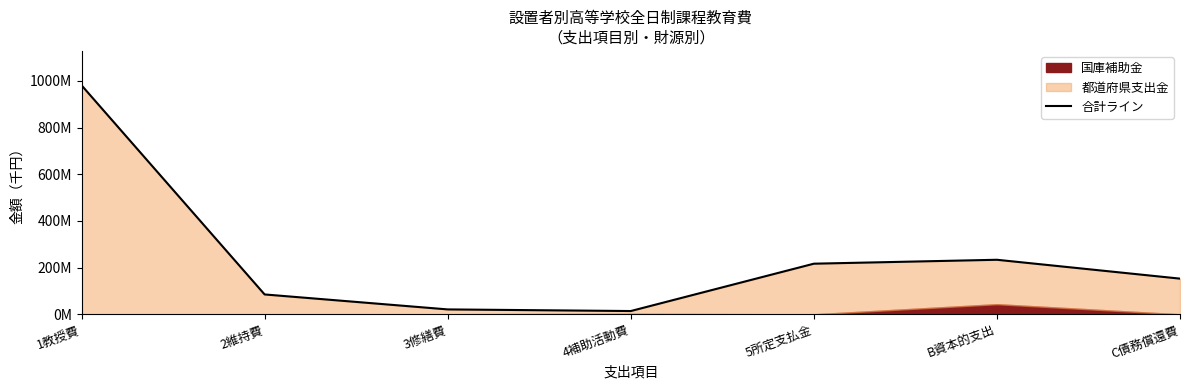

True or false: there are more than 2 points higher than both neighbors.

False